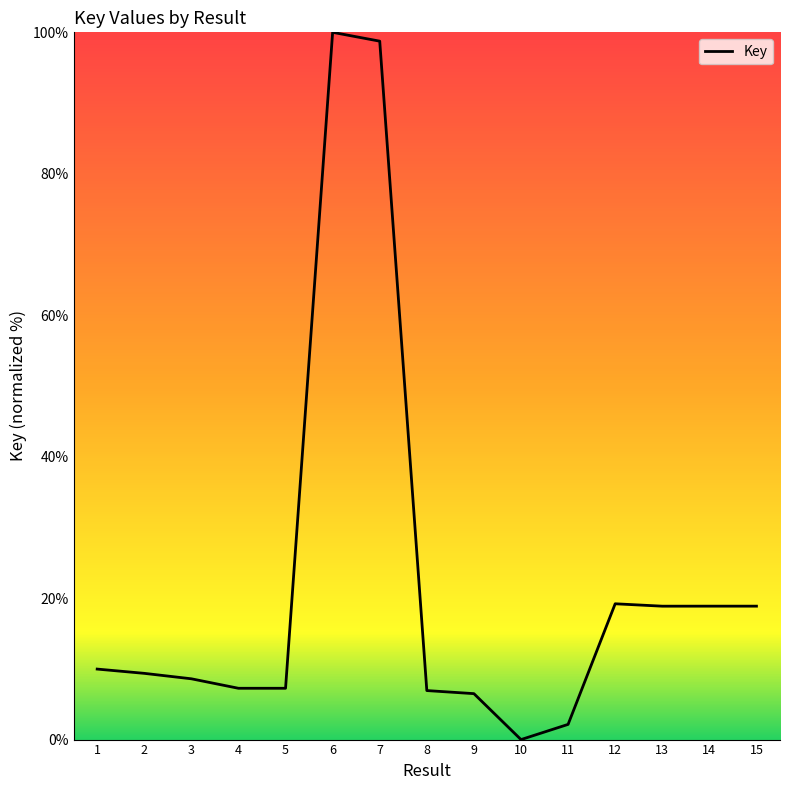

Read the value at 1.

10.0